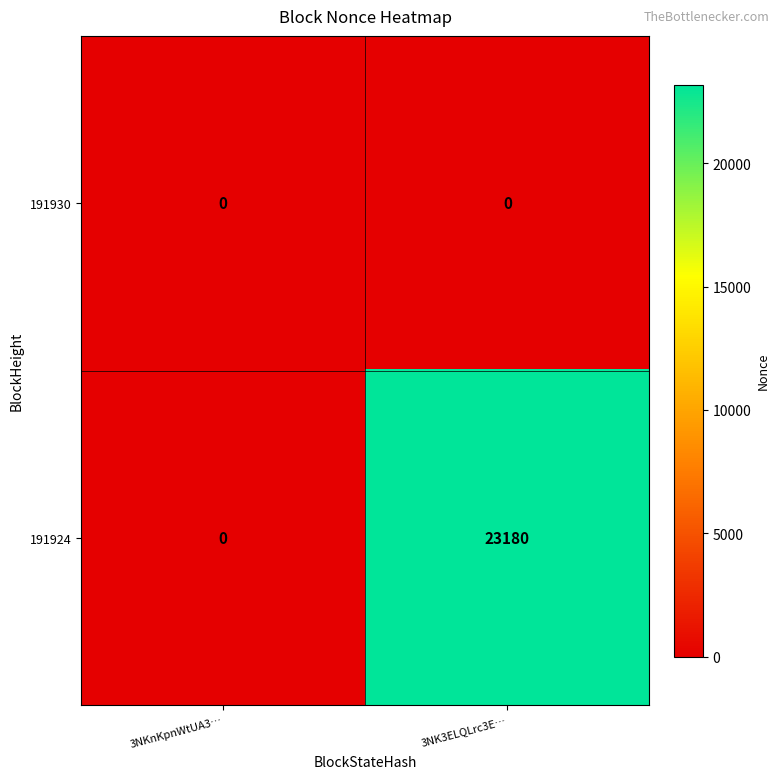

At which category is the sum across all series the highest?

3NK3ELQLrc3E…